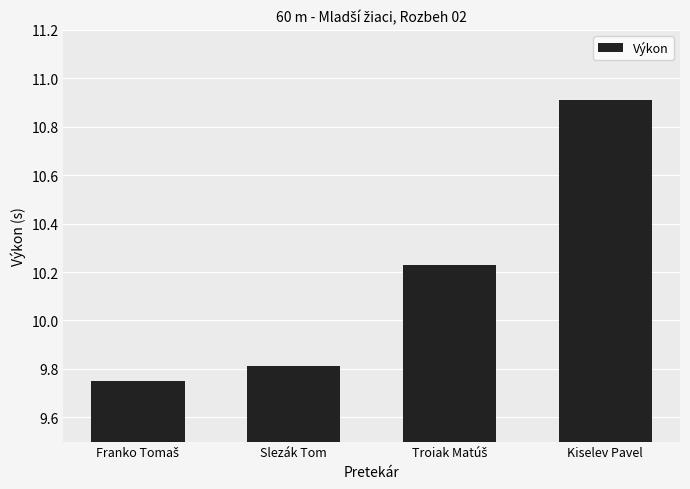

What is the greatest value displayed?

10.9